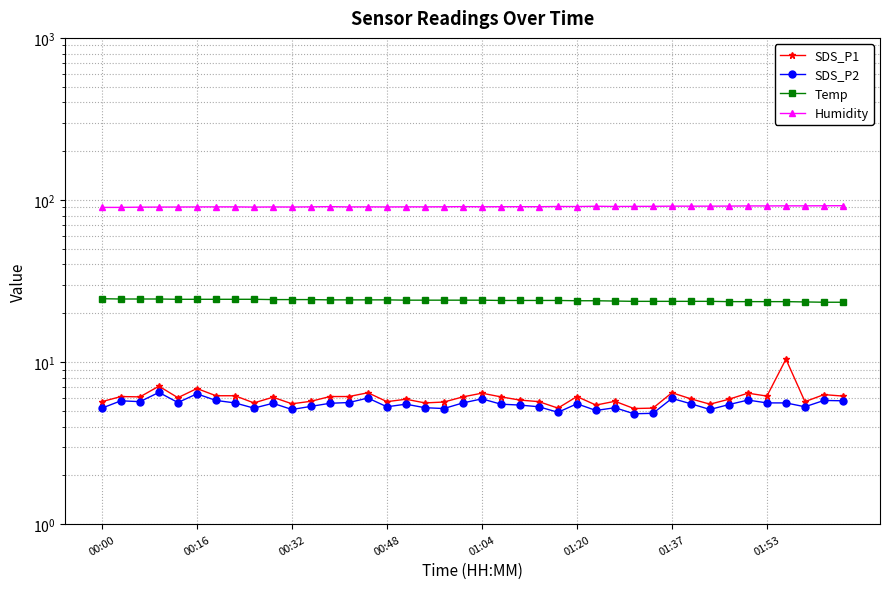

Is it true that Humidity equals 91.3 at 28?

True